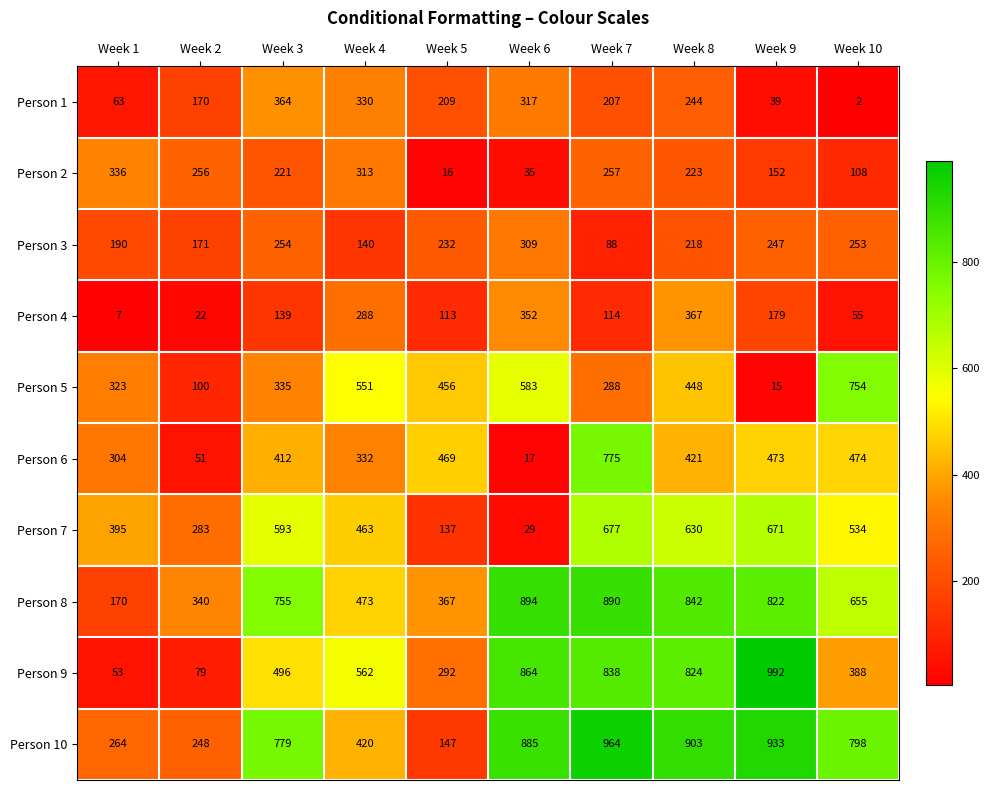

At which label does Person 1 reach its peak?

Week 3